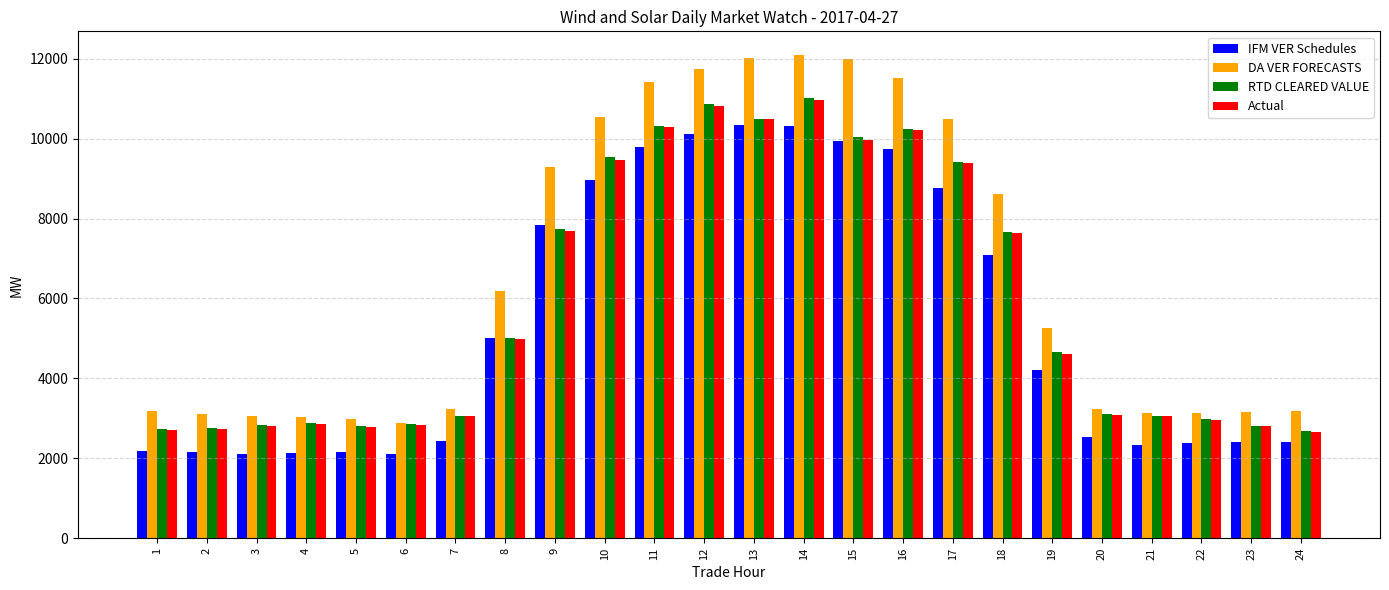

How many groups of bars are there?

24